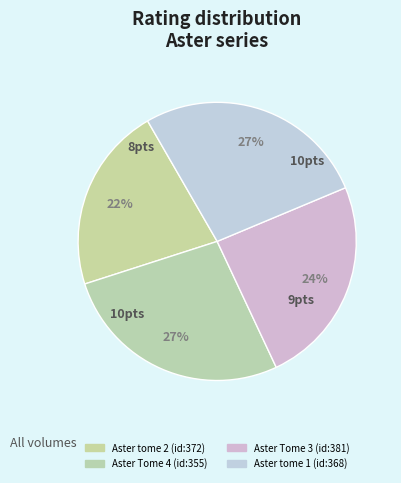

To the nearest percent, what portion does Aster Tome 4 (id:355) represent?

27%